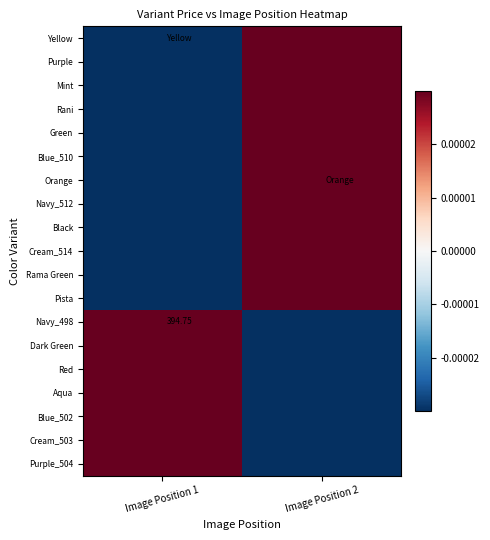

At which label is Pista closest to 0?

Image Position 1